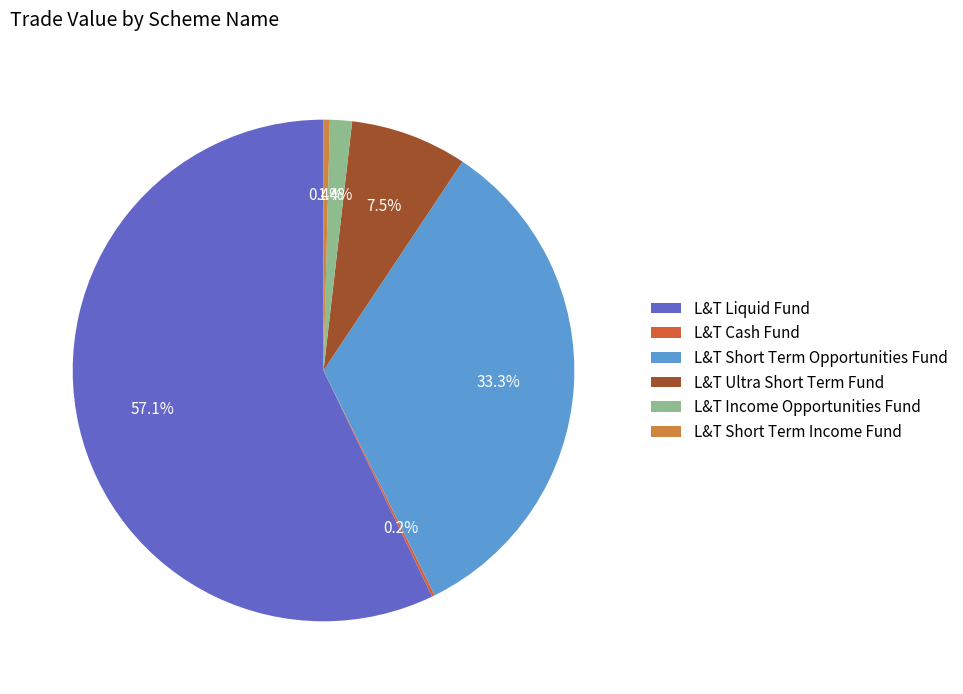

Is it true that L&T Income Opportunities Fund is 11% of the pie?

False